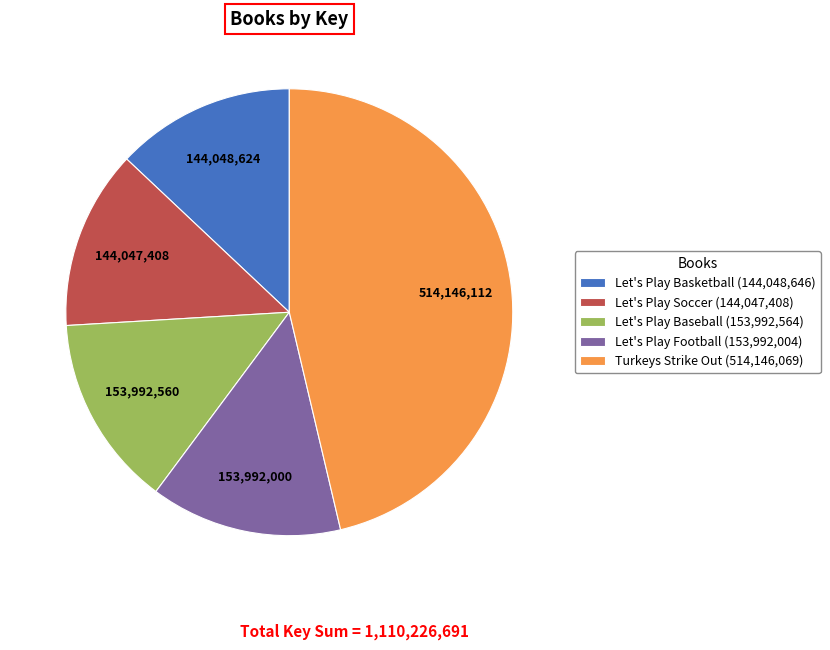

Count the number of slices in the pie.

5